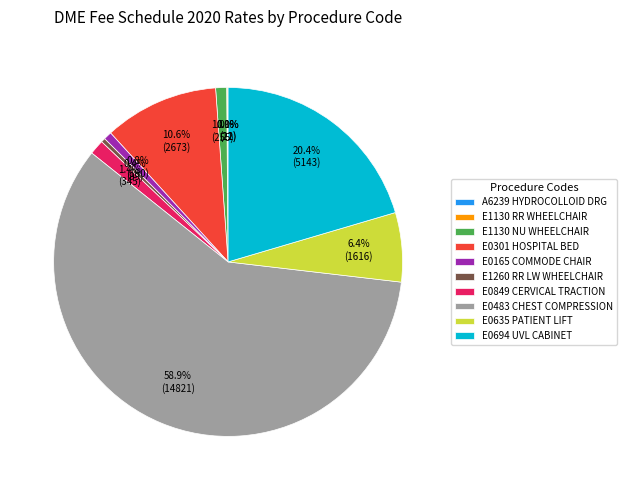

Combined, what portion of the pie is E0301 HOSPITAL BED and E1130 NU WHEELCHAIR?

11.6%